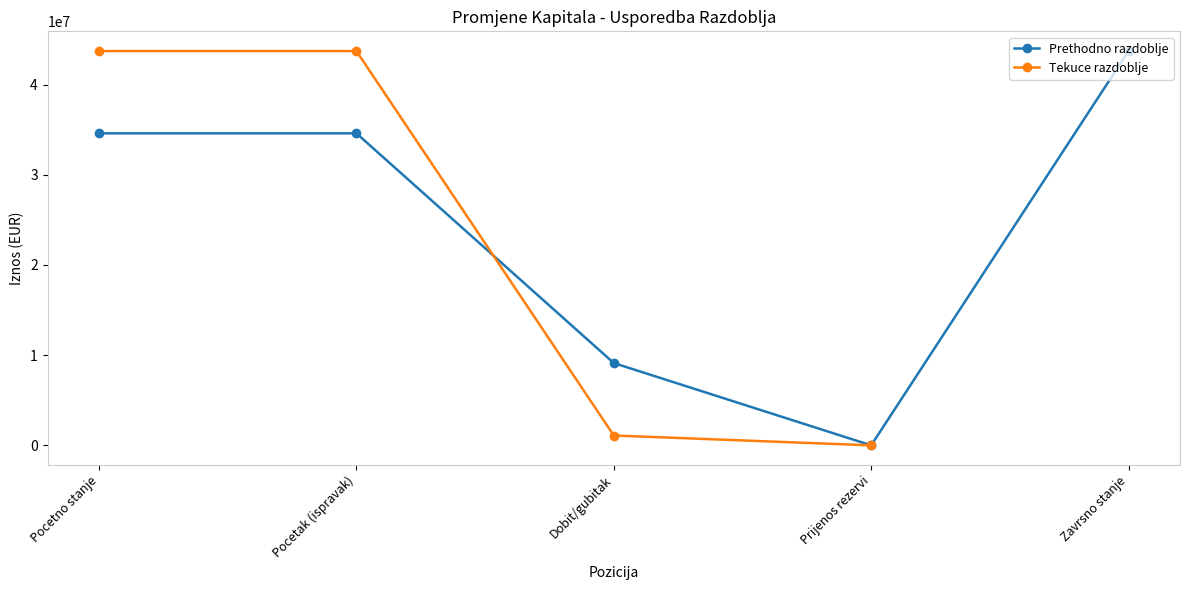

The value of Prethodno razdoblje at Dobit/gubitak is 1833138. True or false?

False